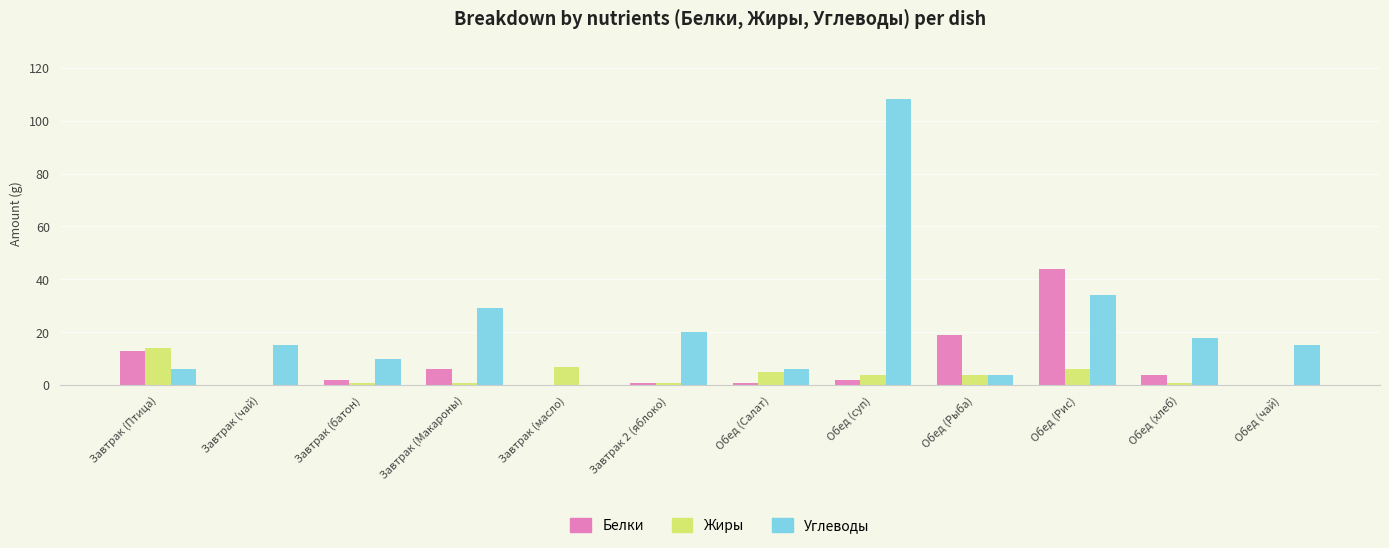

Which series changed the most between Обед (суп) and Обед (Рыба)?

Углеводы